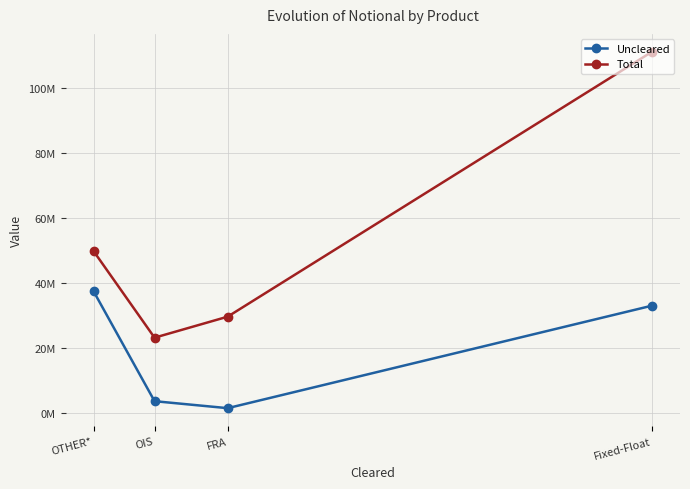

What is the difference between the maximum and minimum values in the Total series?

87974272